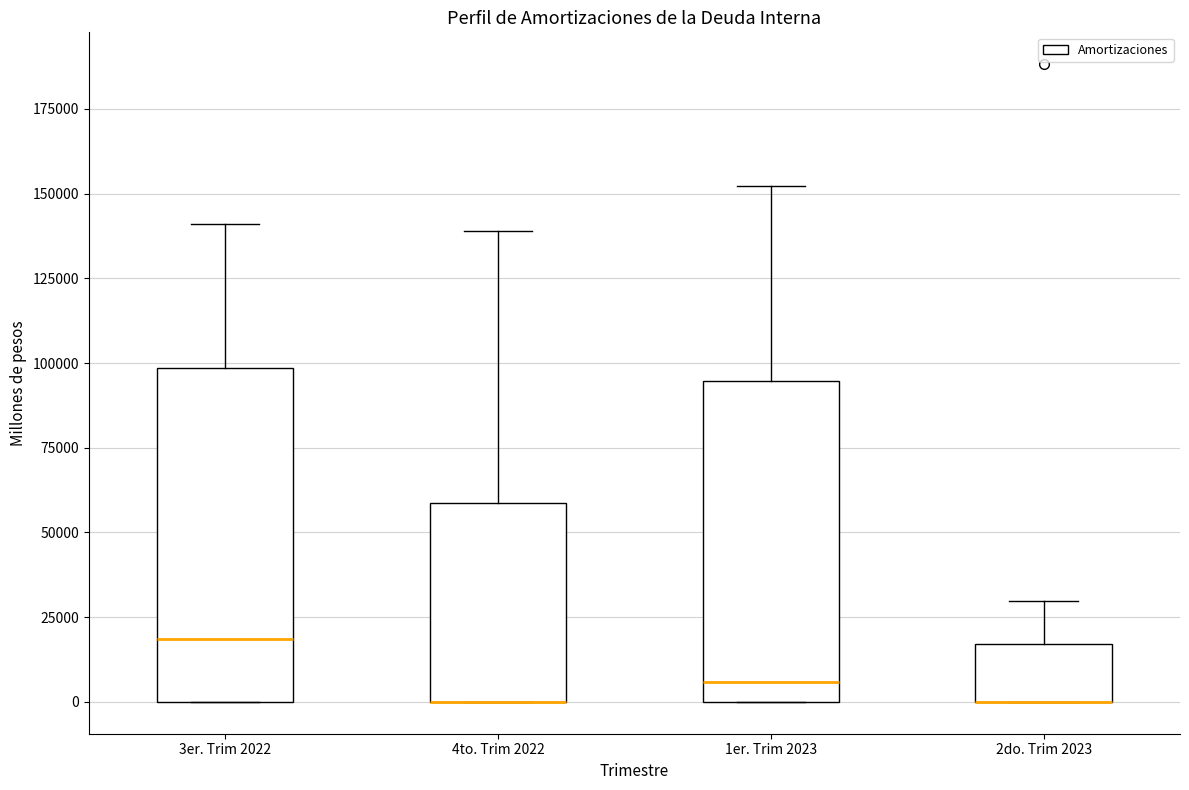

Reading left to right, read every box against the y-axis: the position of its median line, the range the box covers, and the ends of its whiskers. The values are not printed on the chart, so give them approximately, as read against the axis.

3er. Trim 2022: median 20000, box 0 to 100000, whiskers 0 to 140000
4to. Trim 2022: median 0 (drawn on the box's lower edge), box 0 to 60000, whiskers 0 to 140000
1er. Trim 2023: median 5000, box 0 to 95000, whiskers 0 to 150000
2do. Trim 2023: median 0 (drawn on the box's lower edge), box 0 to 15000, whiskers 0 to 30000